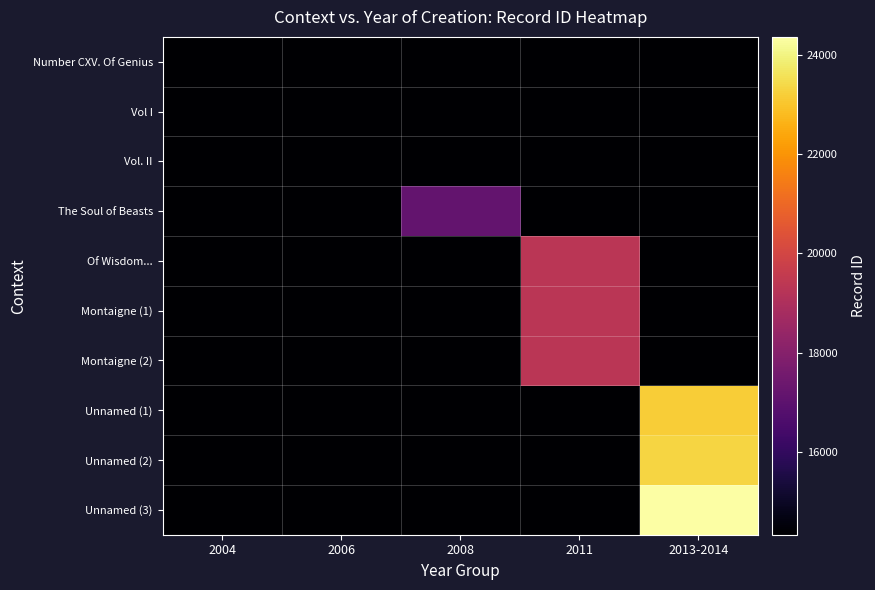

What is the smallest value displayed?

14336